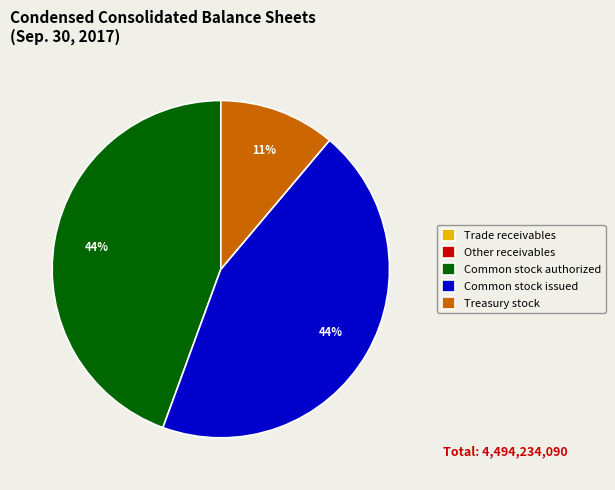

To the nearest percent, what portion does Treasury stock represent?

11%